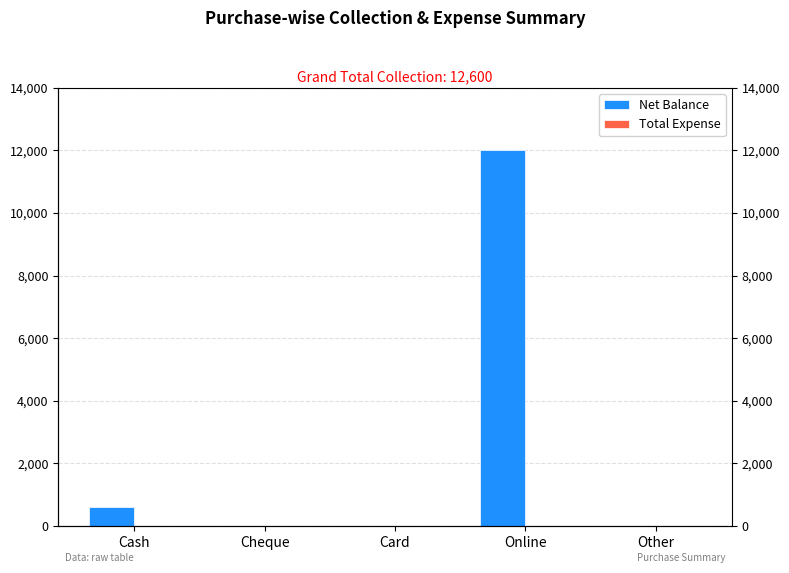

List the series in order of their peak value, lowest first.

Total Expense, Net Balance